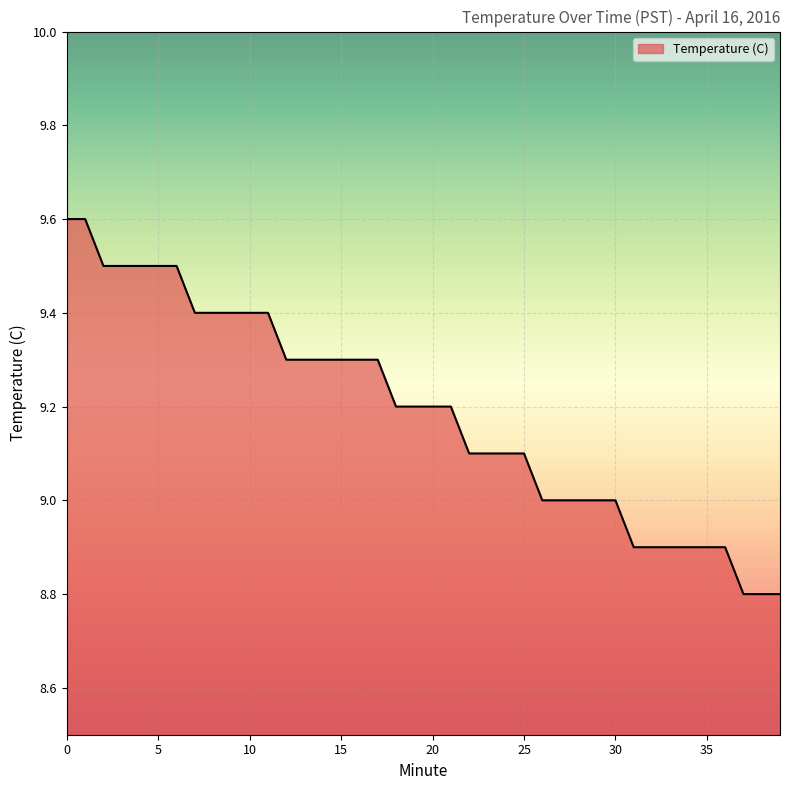

What is the maximum value shown in the chart?

9.6